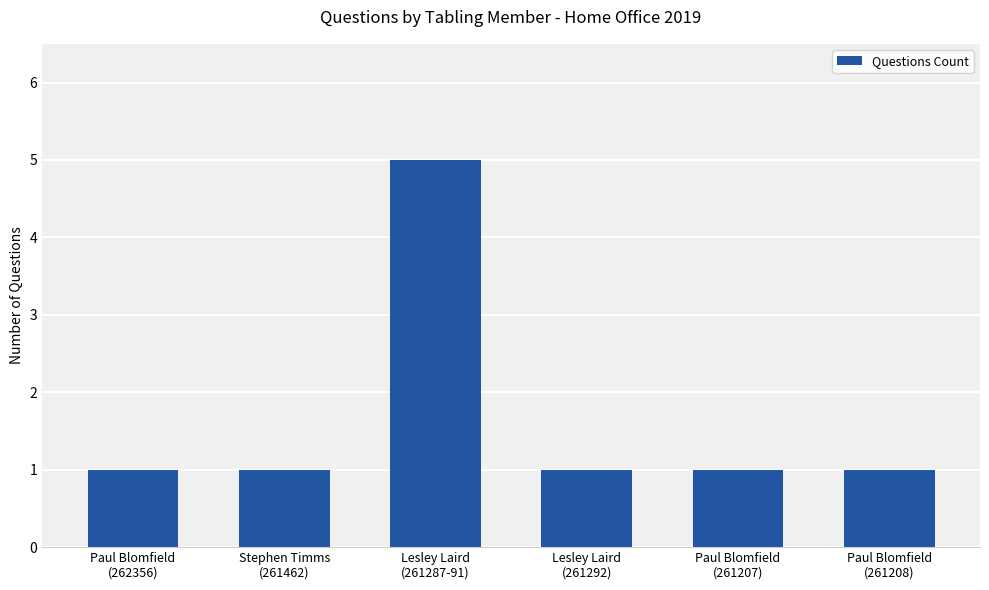

What is the difference between the maximum and minimum values?

4